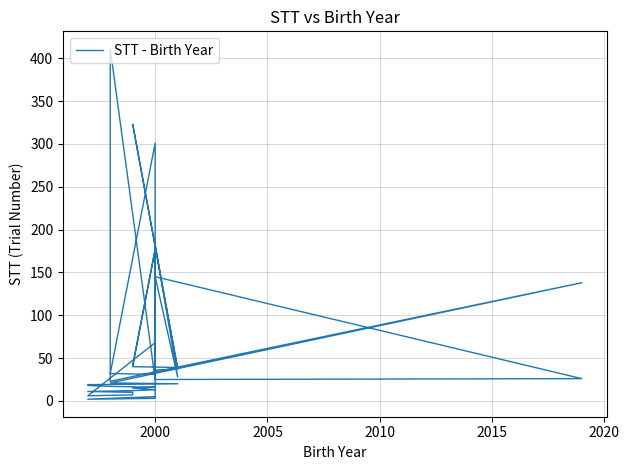

What is the average value?

62